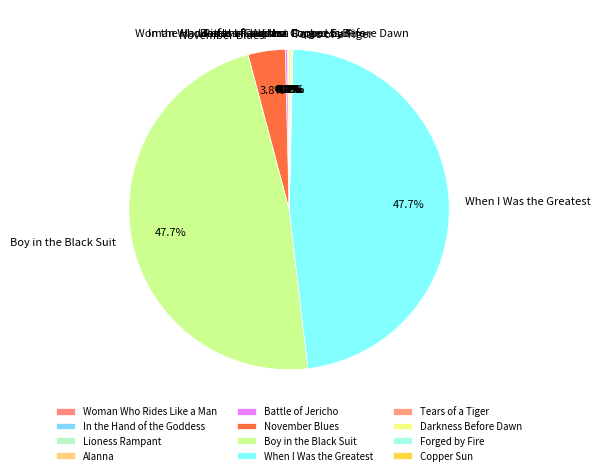

Does any single category account for the majority?

No